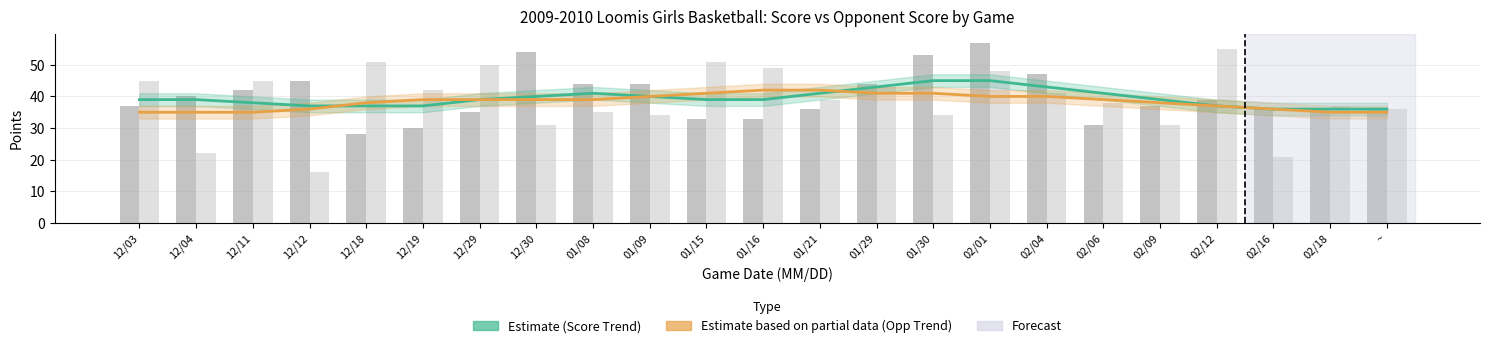

At which label does Opp Score Trend (Partial Estimate) reach its minimum?

12/03